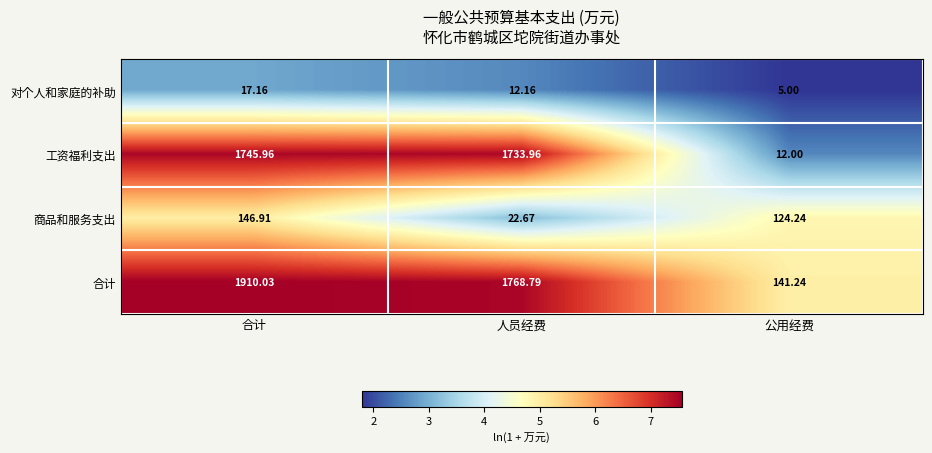

At which label does 合计 first exceed 1768?

合计